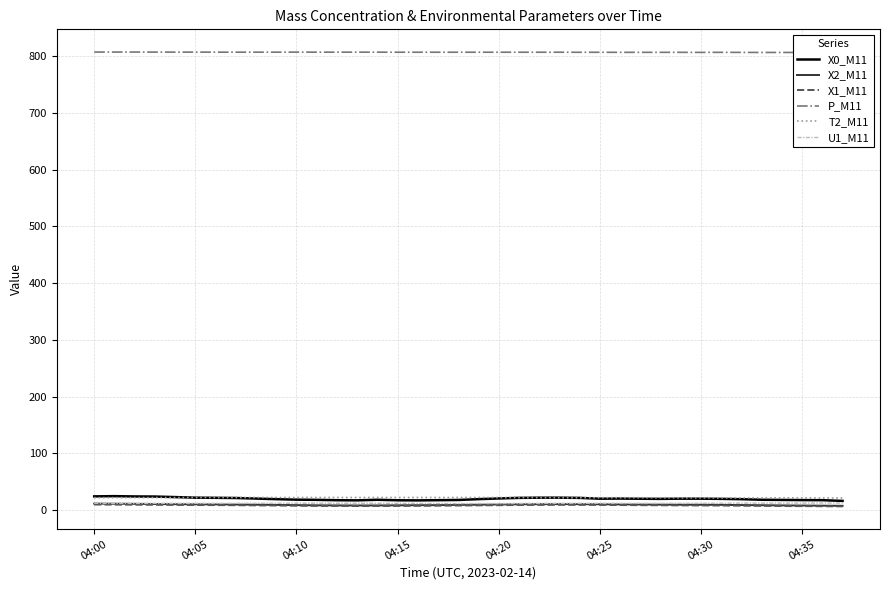

True or false: X1_M11 and T2_M11 cross at least once.

False